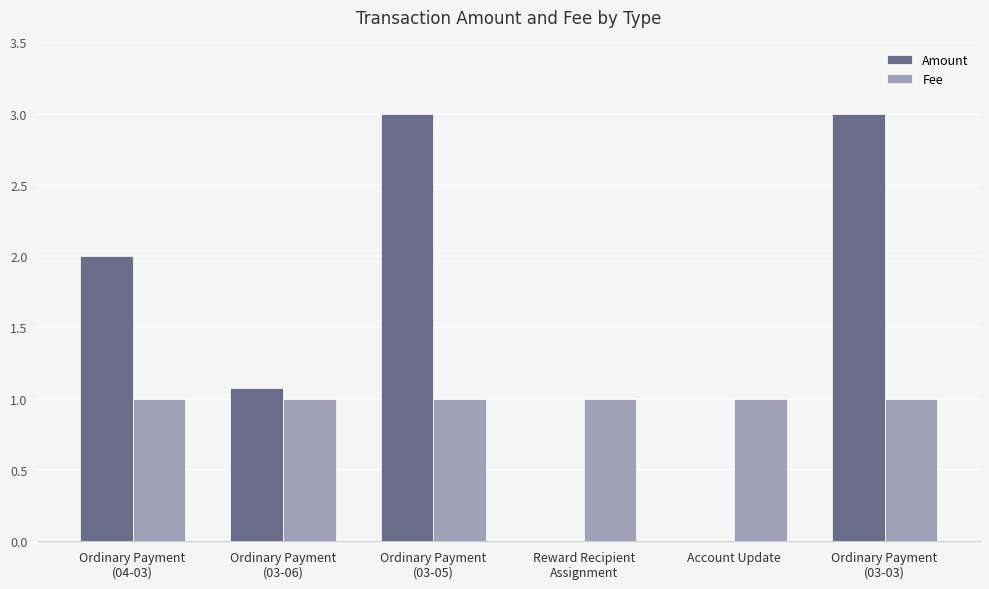

How many Amount values are between 0 and 3?

6